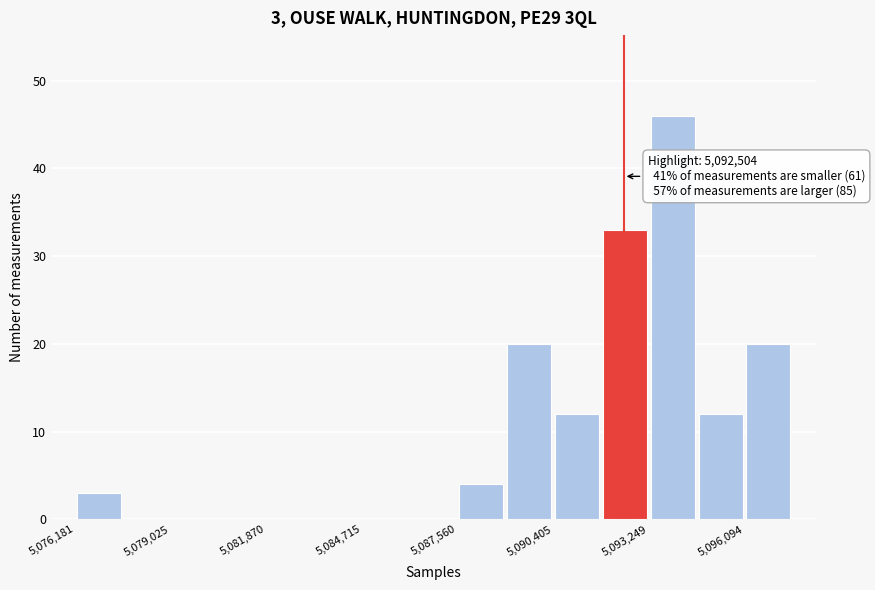

Around what value on the x-axis is the tallest bar? Give the approximate position of its centre, as read against the axis.

5094000